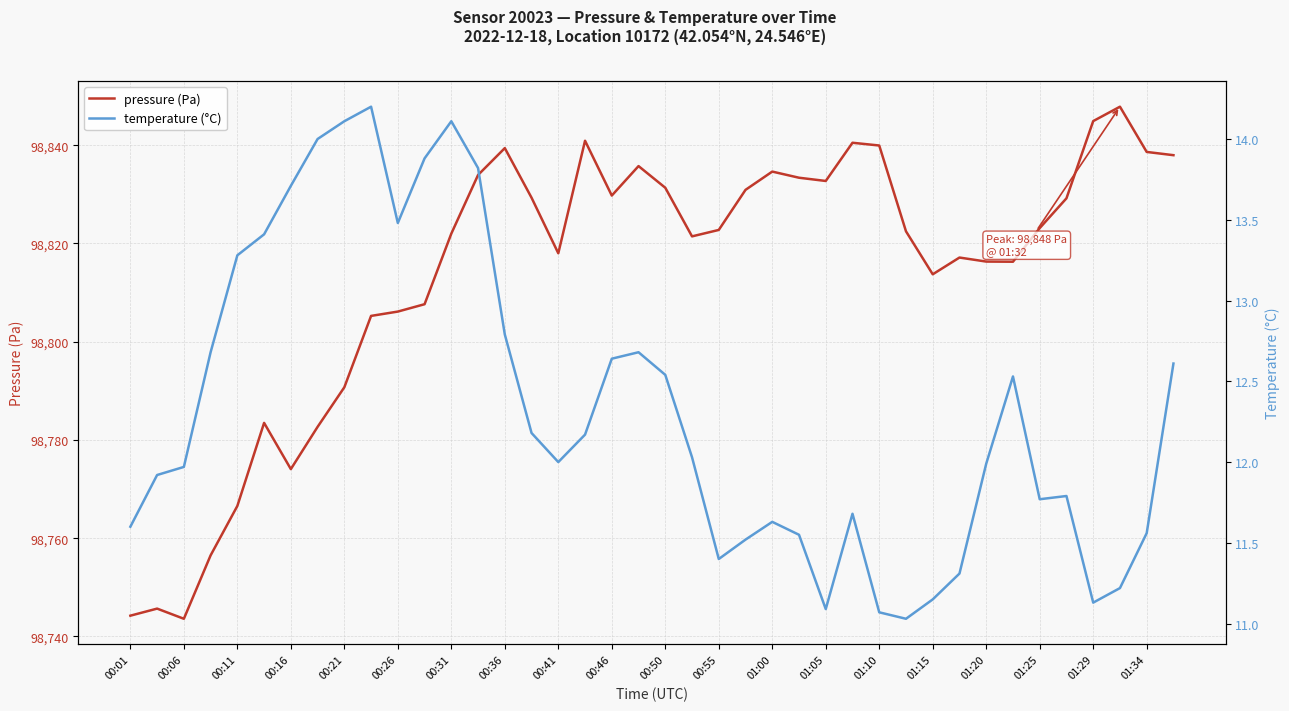

At which label is pressure (Pa) closest to 98795?

00:21